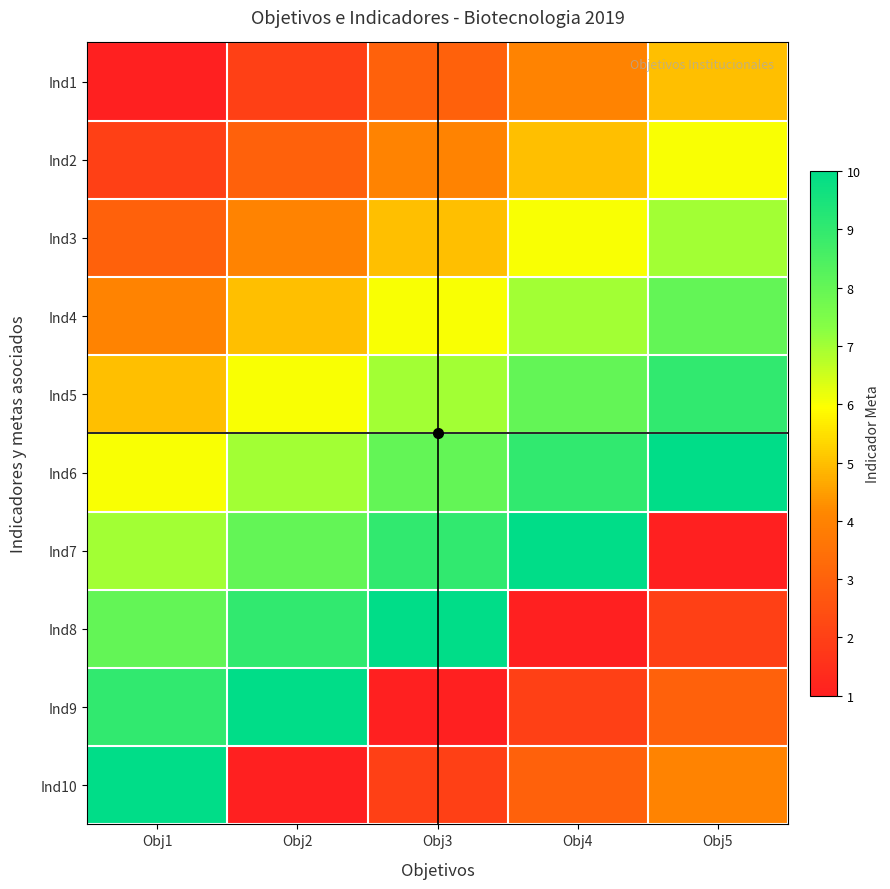

Rank the series by their maximum value, from lowest to highest.

Ind1, Ind2, Ind3, Ind4, Ind5, Ind6, Ind7, Ind8, Ind9, Ind10